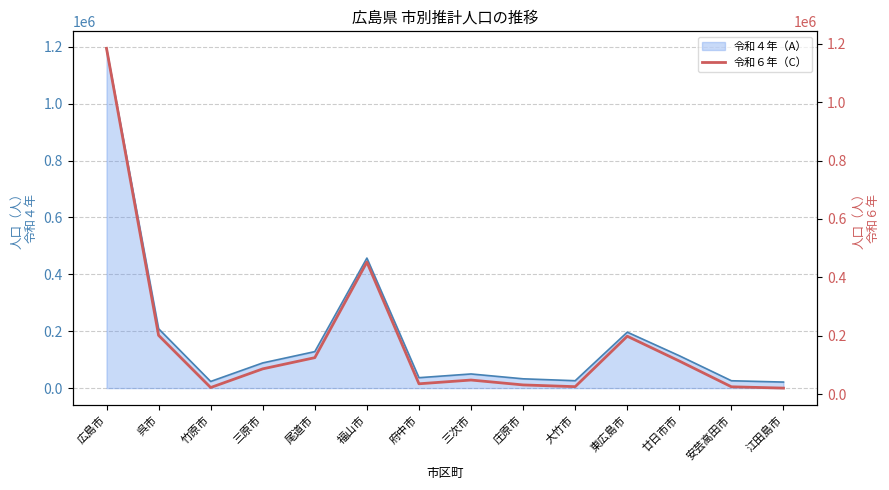

At which category does the data reach its first local valley?

竹原市